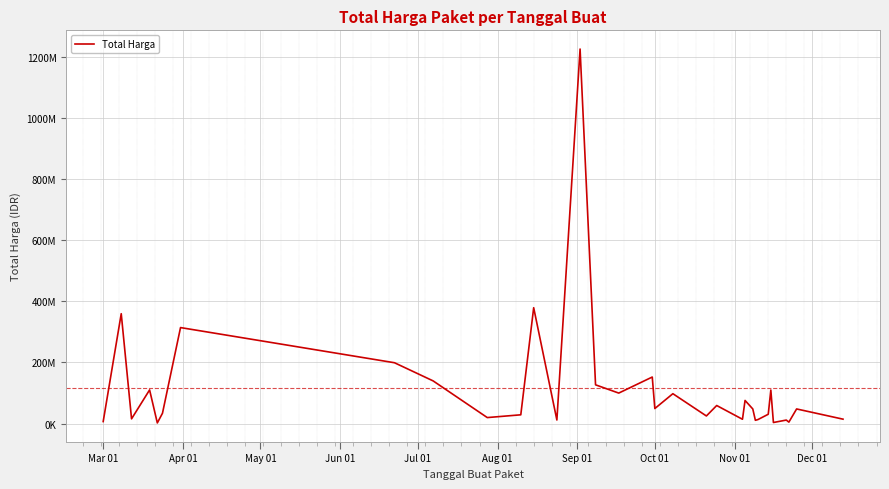

Is this an area chart (filled region under the line)?

No